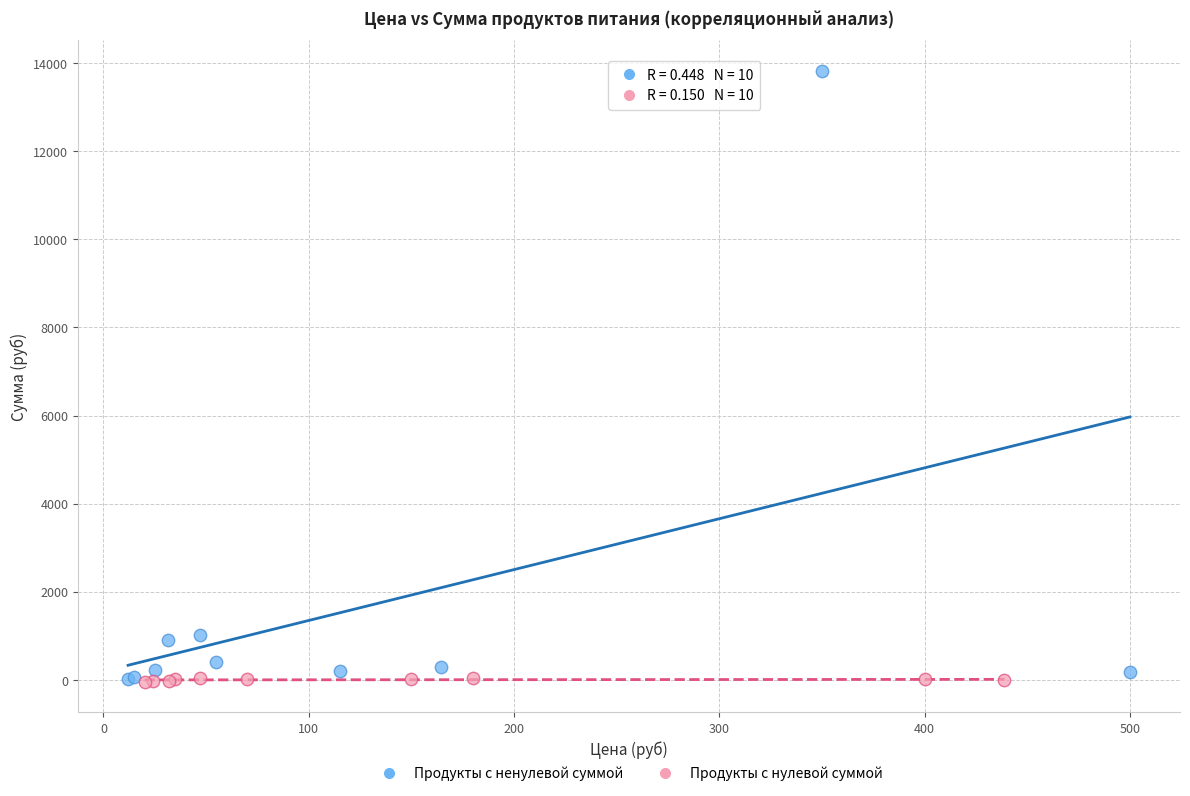

Which series reaches the maximum Y coordinate?

Продукты с ненулевой суммой